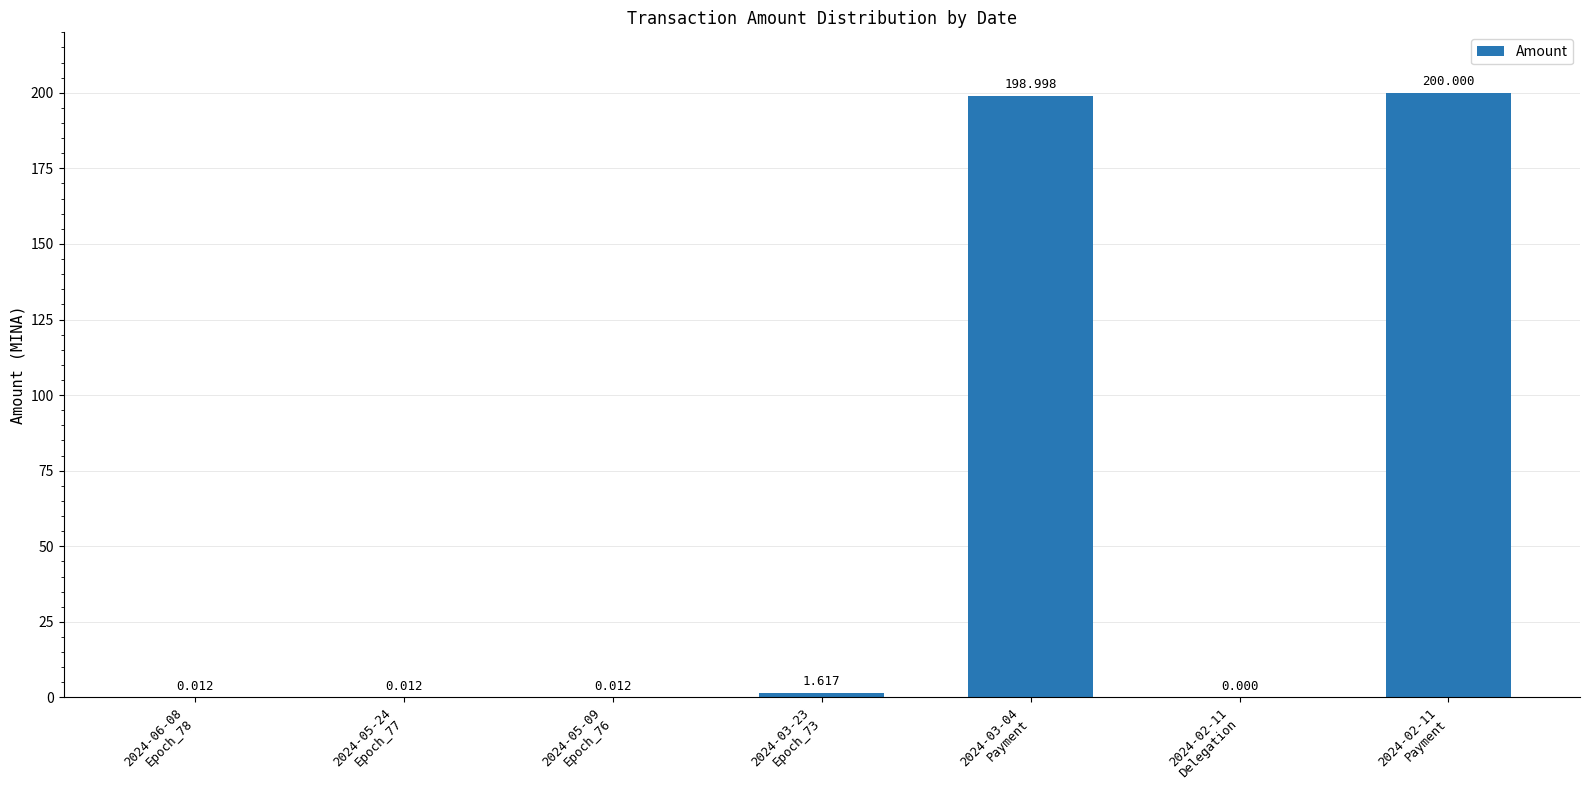

Between 2024-02-11
Delegation and 2024-06-08
Epoch_78, which is larger?

2024-06-08
Epoch_78